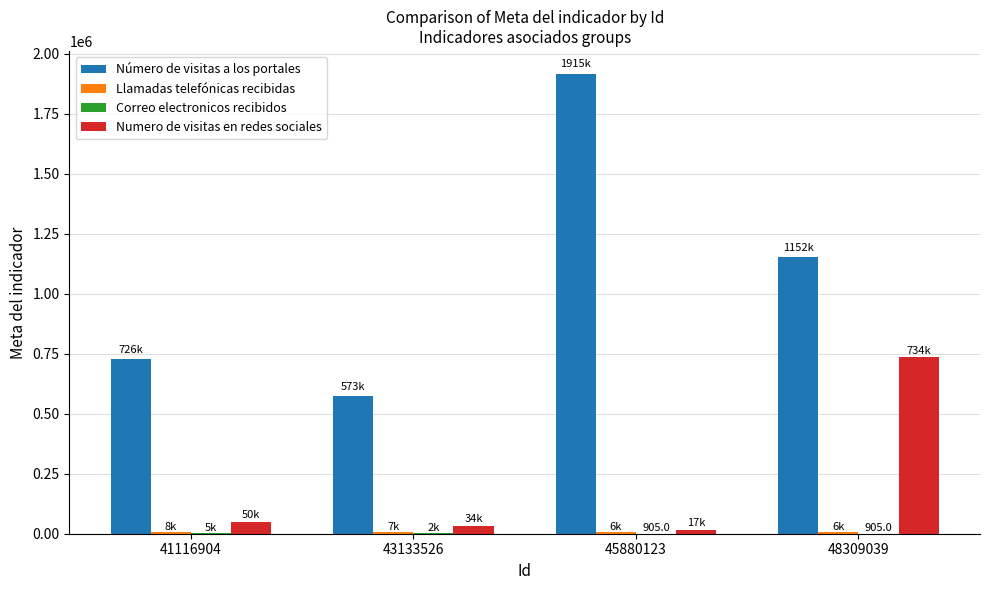

What value does the Número de visitas a los portales series have at 45880123, to the nearest 10?

1915210